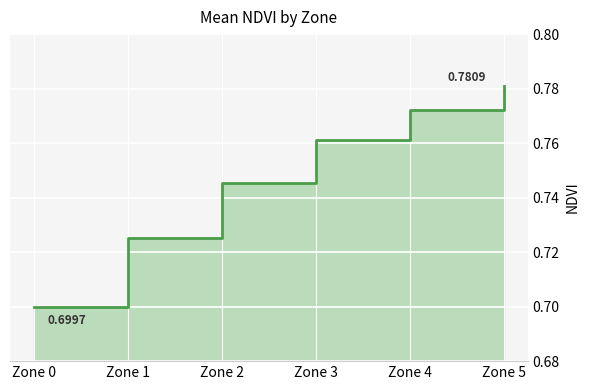

How many lines are shown in the chart?

1